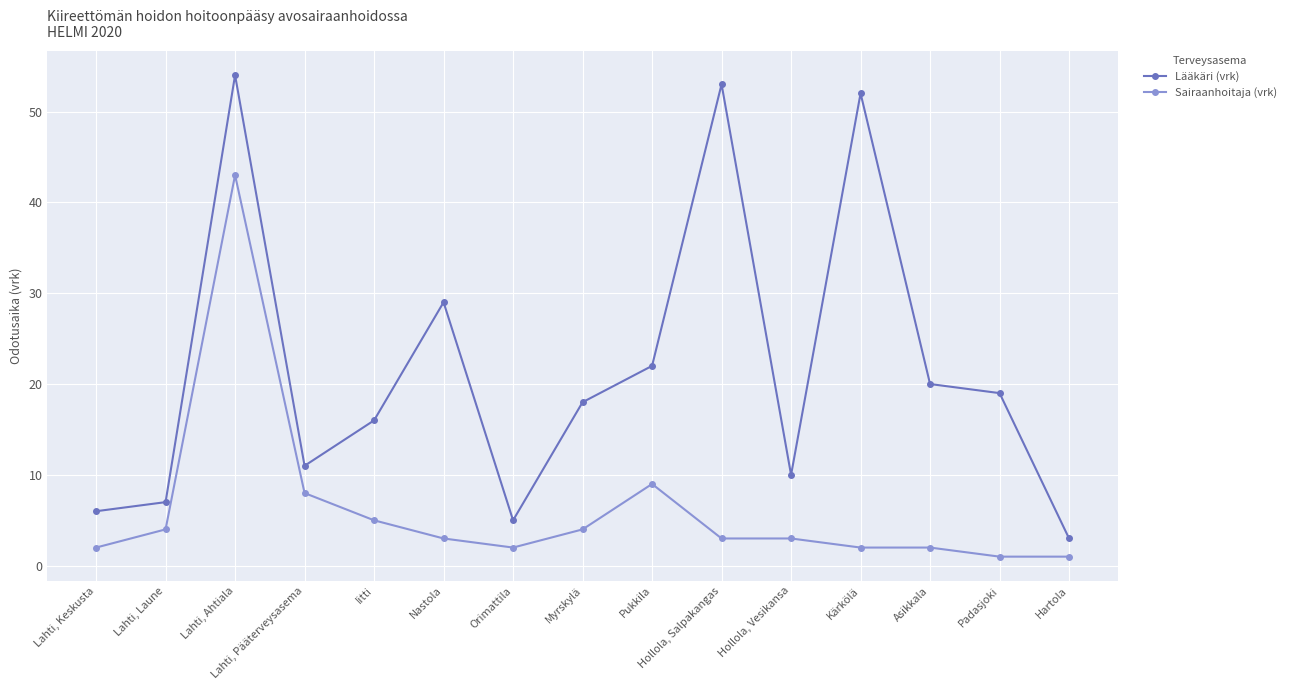

What is the difference between the maximum and second lowest values in the Sairaanhoitaja (vrk) series?

42